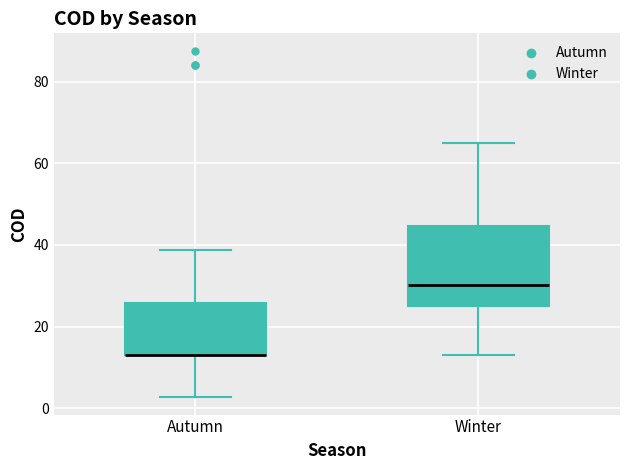

Reading left to right, read every box against the y-axis: the position of its median line, the range the box covers, and the ends of its whiskers. The values are not printed on the chart, so give them approximately, as read against the axis.

Autumn: median 14 (drawn on the box's lower edge), box 14 to 26, whiskers 2 to 38
Winter: median 30, box 26 to 44, whiskers 14 to 66